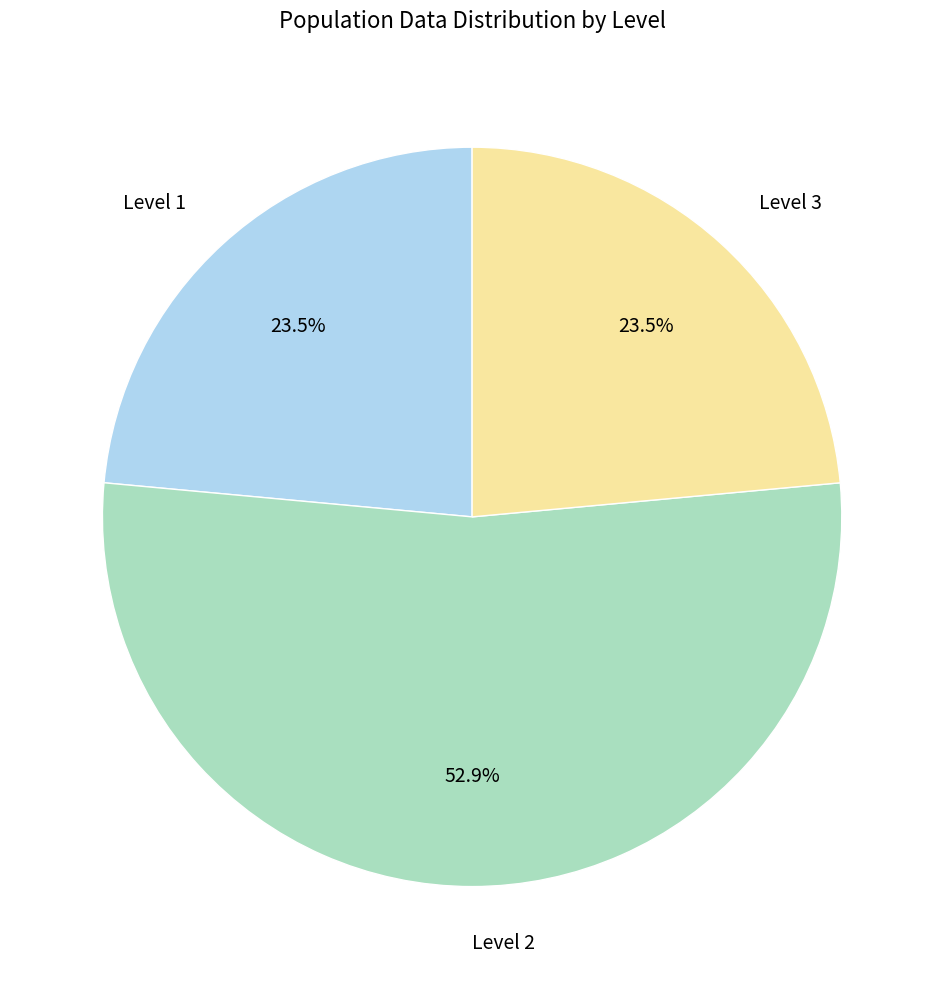

Which category has the biggest portion of the pie?

Level 2